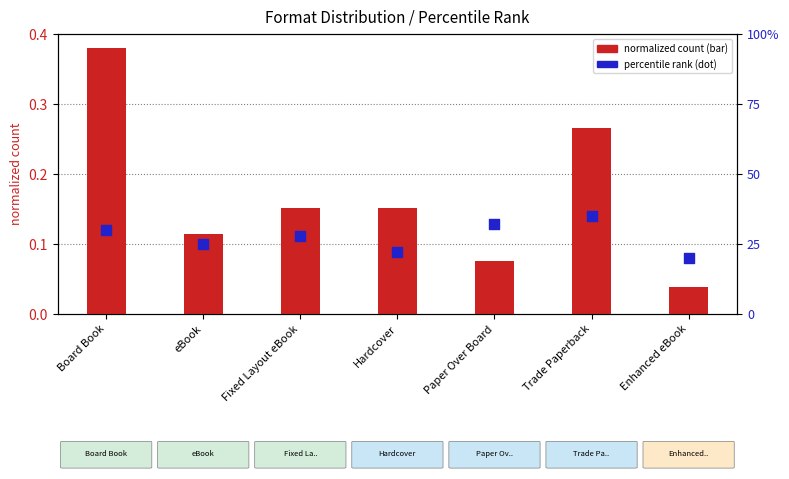

At which category is the sum across all series the highest?

Board Book